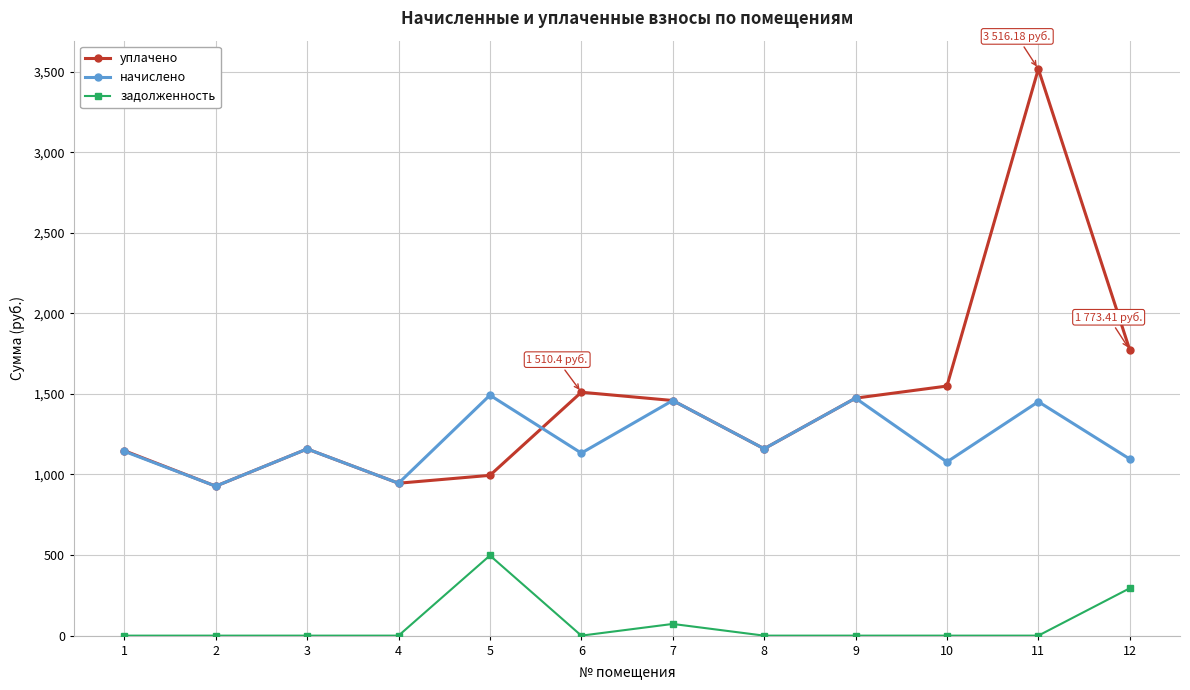

What is the spread (max minus min) of values at 6?

1510.4